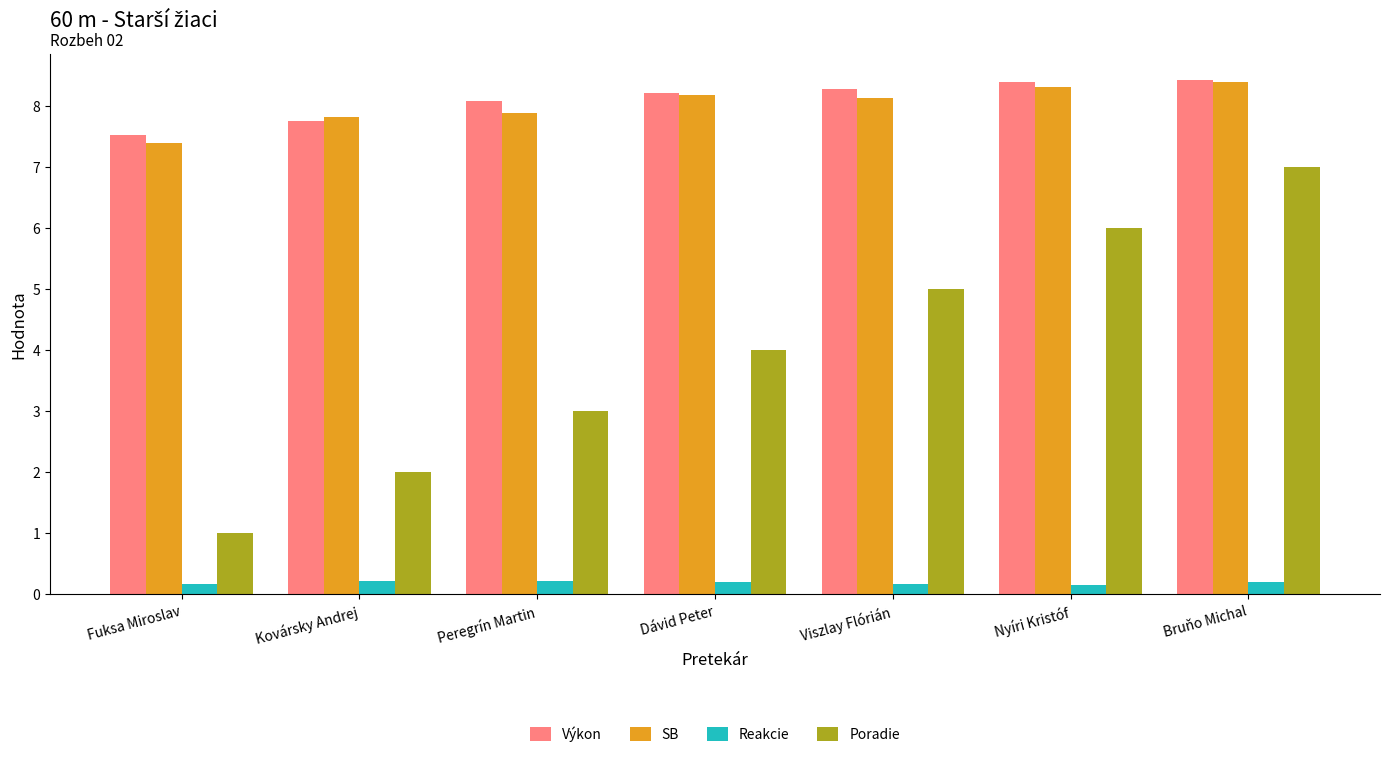

What position from the left is Nyíri Kristóf?

6